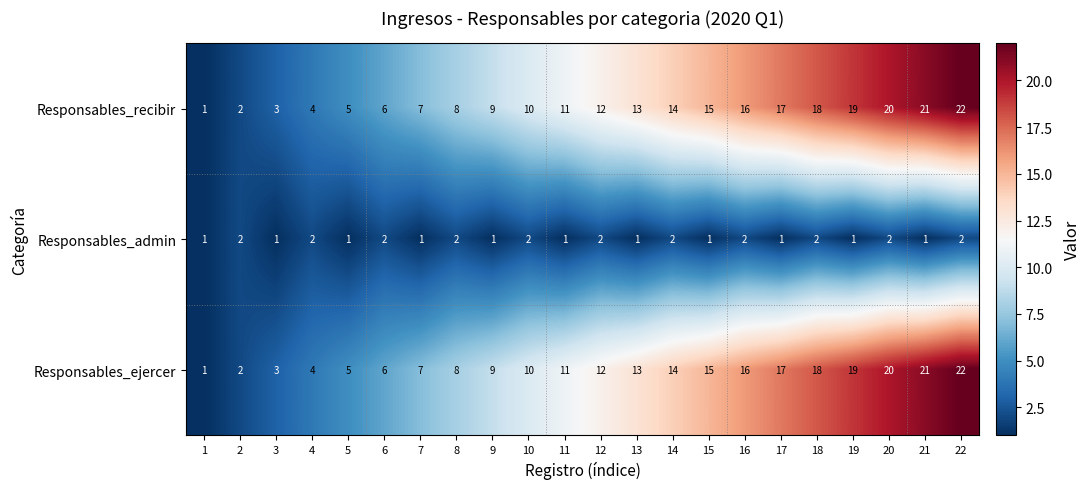

What is the difference between the highest and lowest values at 6?

4